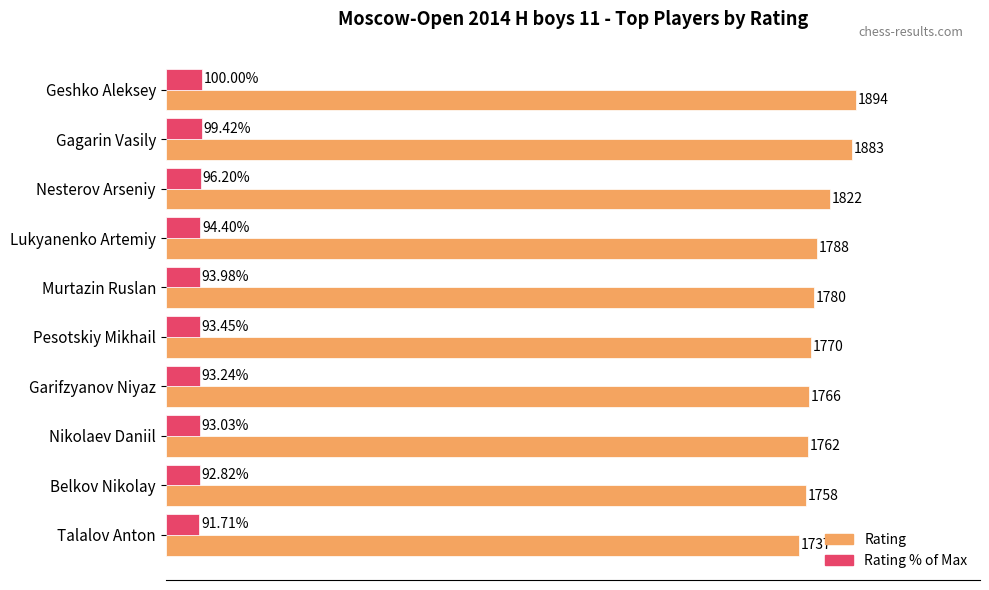

Which series has the widest spread of values?

Rating